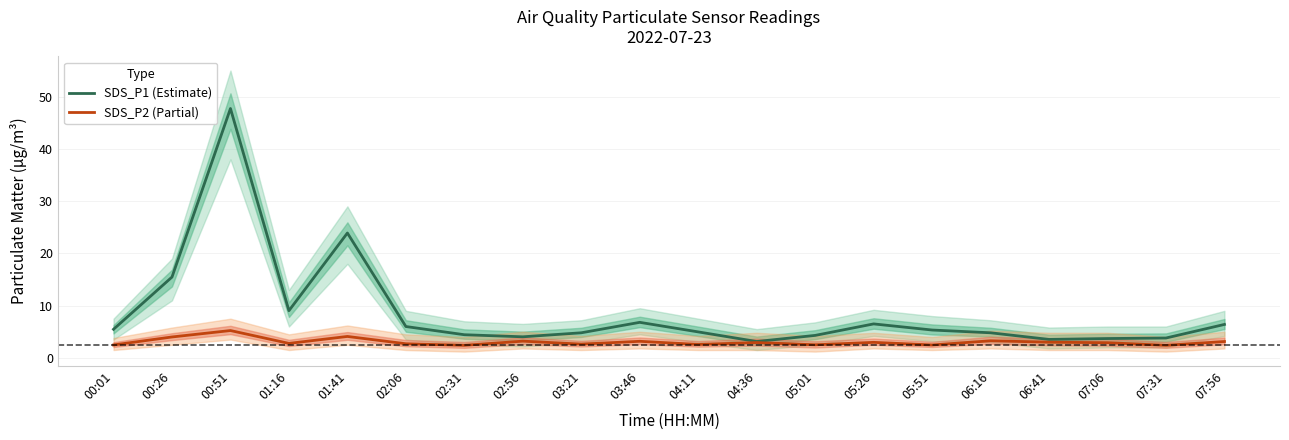

What is the difference between the SDS_P2 (Partial) values at 04:36 and 06:41?

0.1